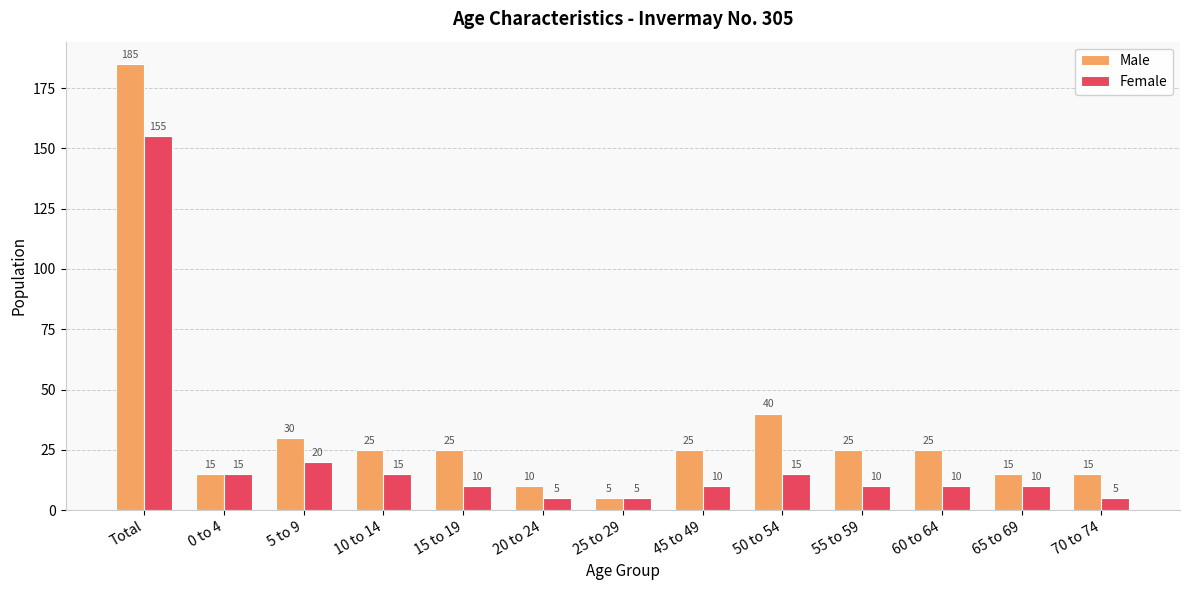

What position from the left is 45 to 49?

8